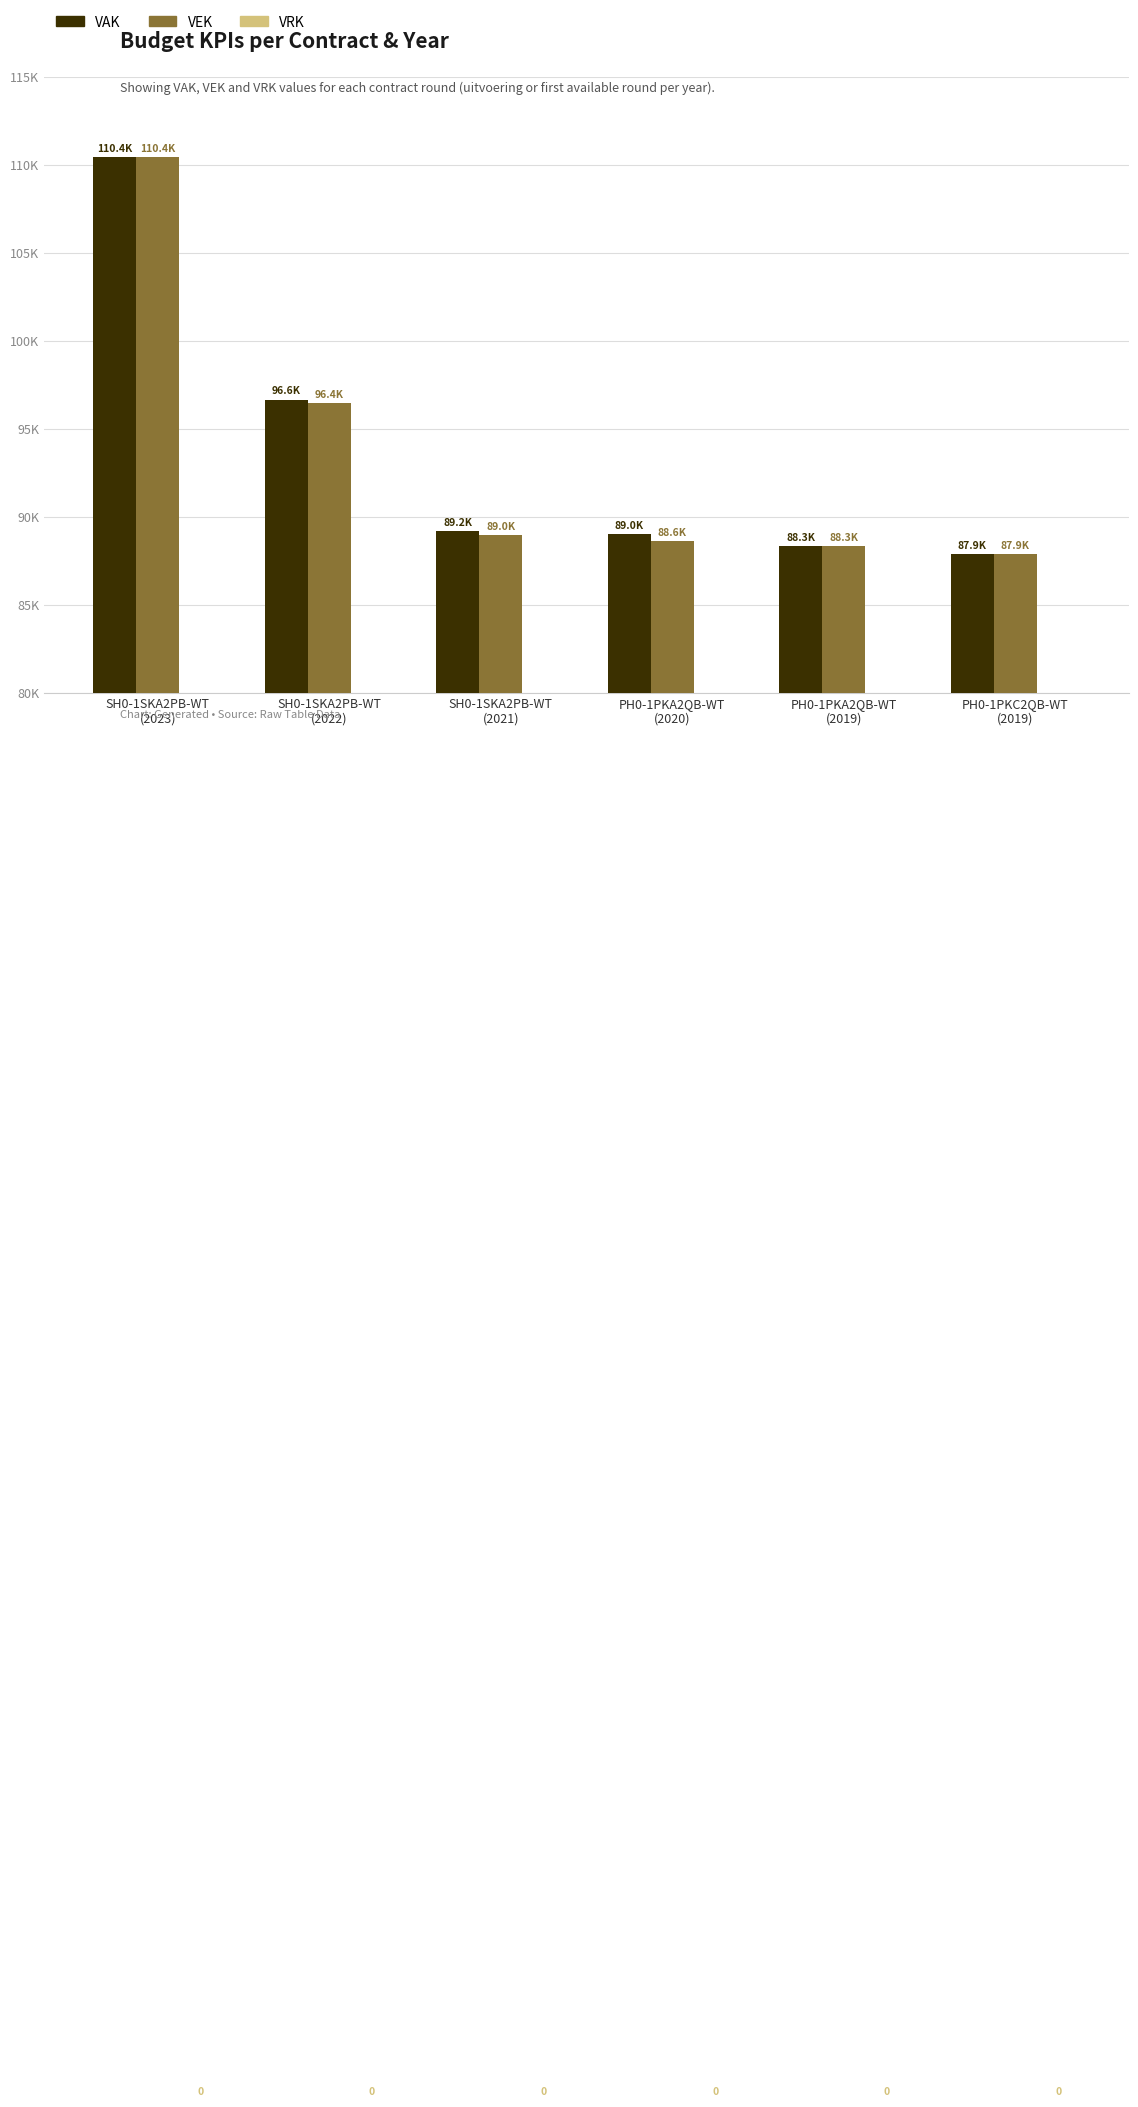

What is the average value of the VEK series?

93432